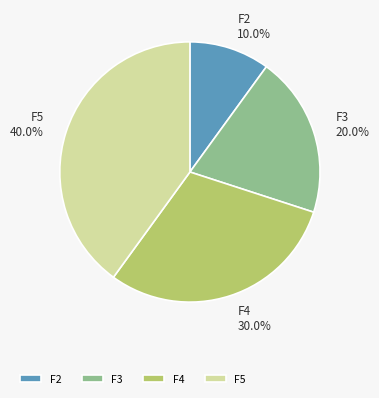

What percentage is the F3 slice, to the nearest percent?

20%